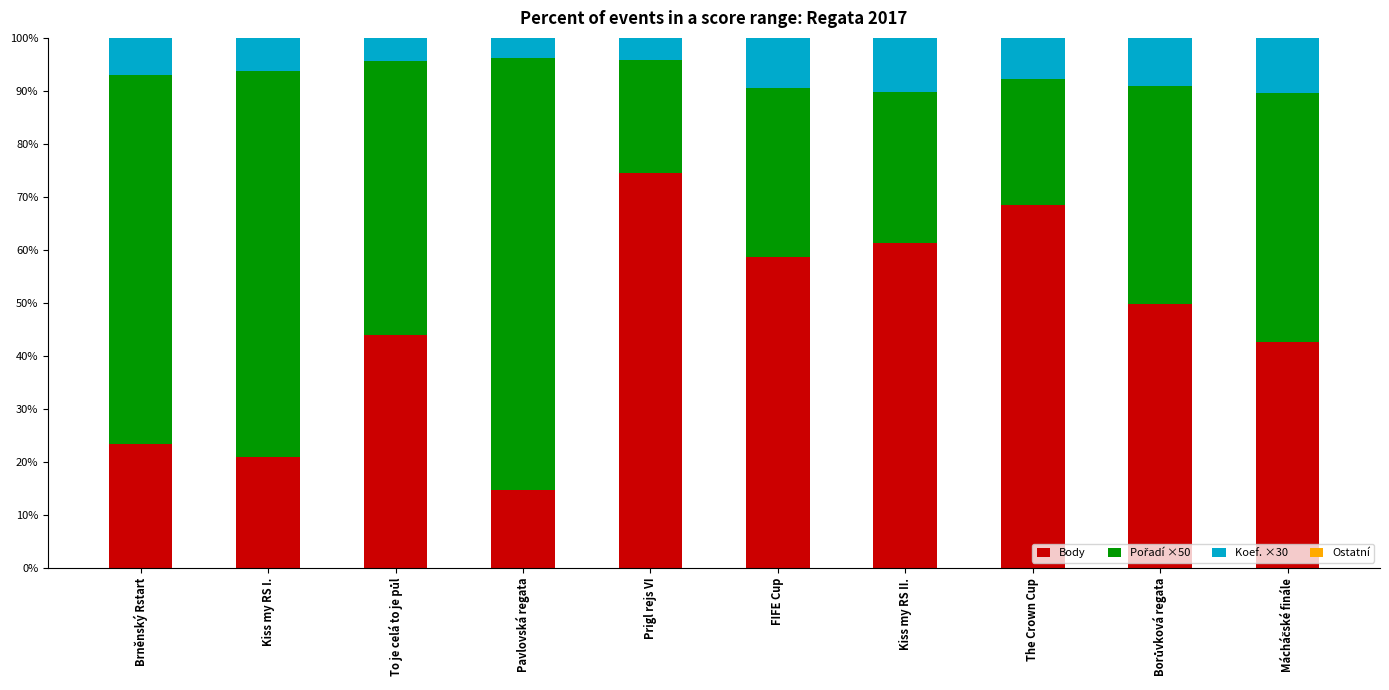

What is the sum of the Body values at Kiss my RS II. and The Crown Cup?

129.8